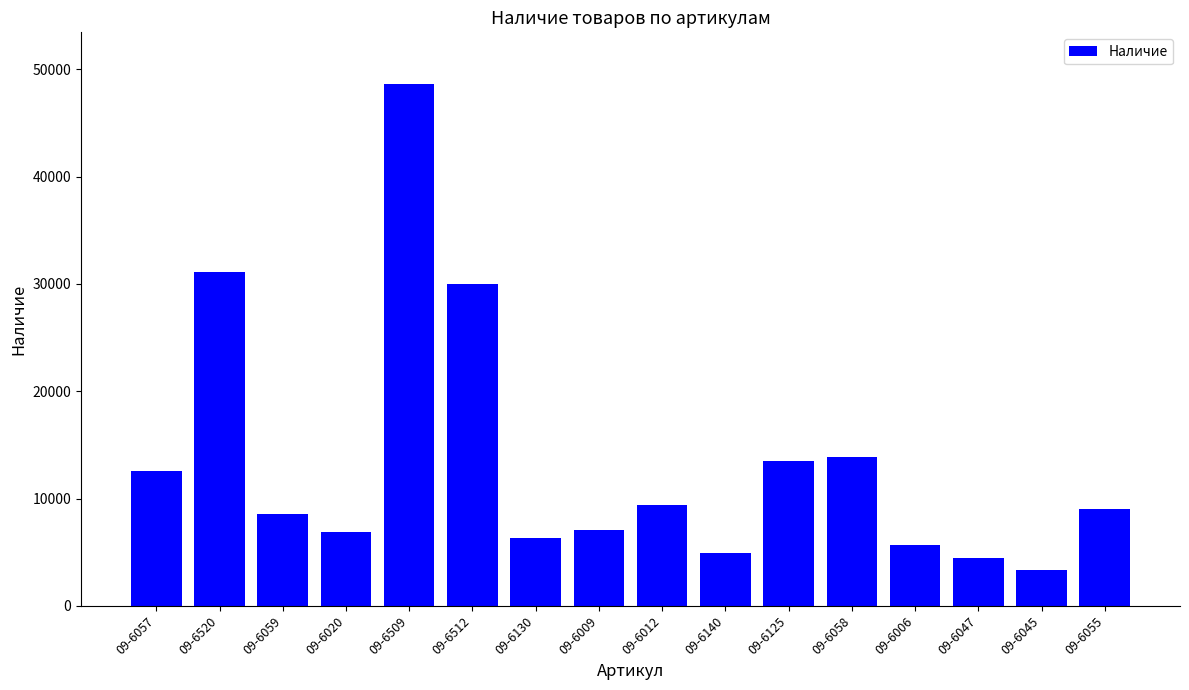

How many categories are shown in the chart?

16